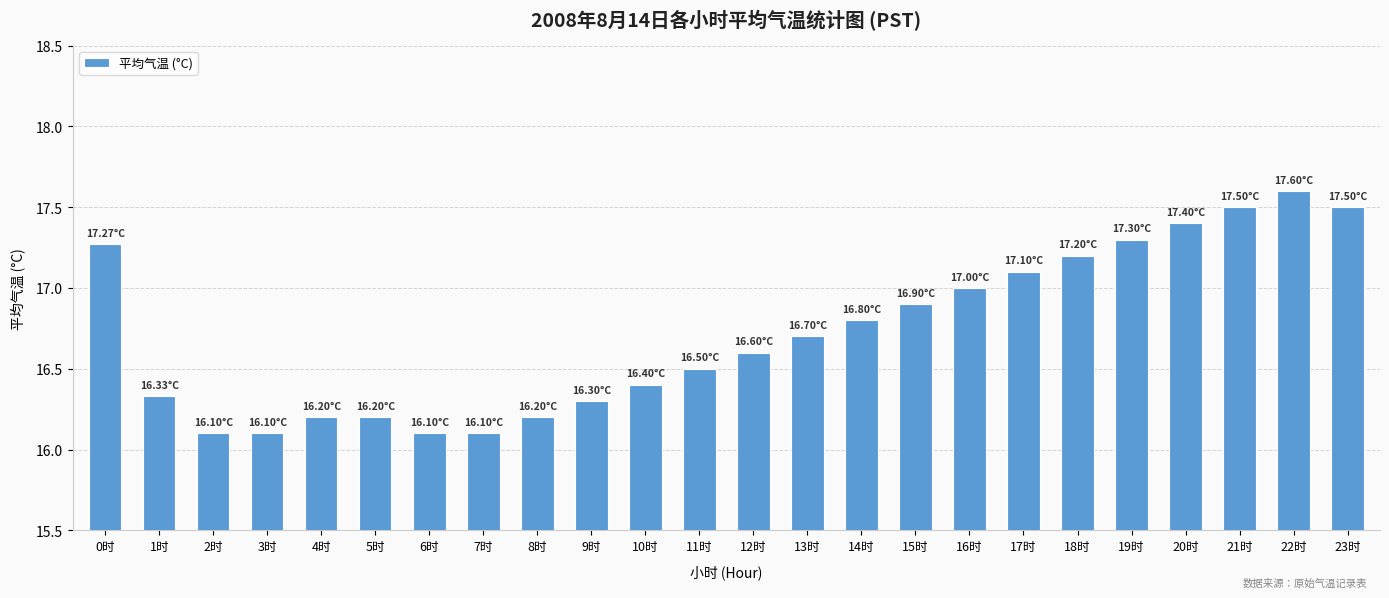

What is the label of the 13th bar from the right?

11时